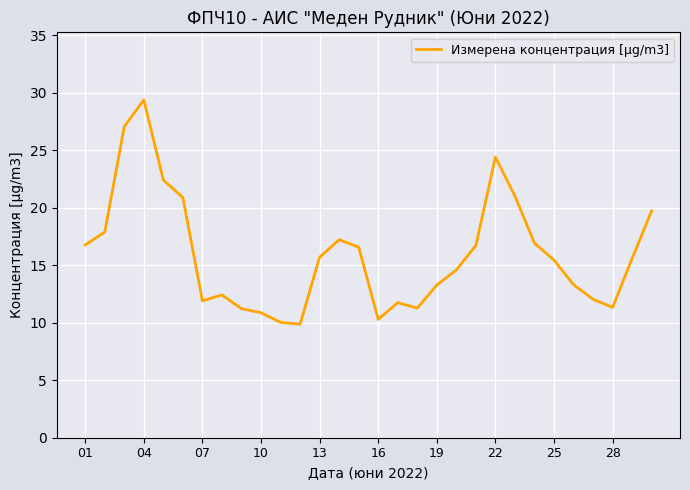

What is the maximum value shown in the chart?

29.4